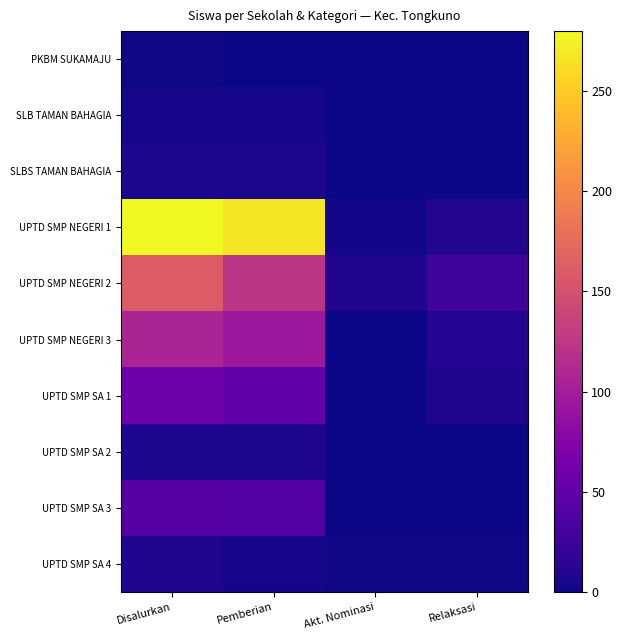

Which has a higher value, Akt. Nominasi or Relaksasi?

Akt. Nominasi